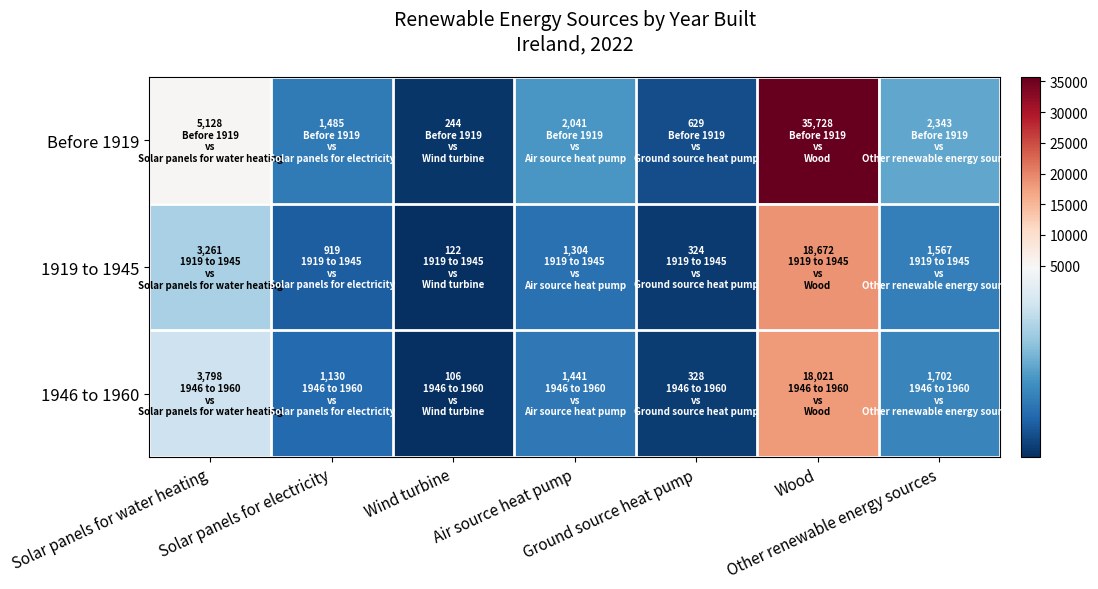

Reading left to right, transcribe all the data shown in this chart.

Before 1919: Solar panels for water heating=5128	Solar panels for electricity=1485	Wind turbine=244	Air source heat pump=2041	Ground source heat pump=629	Wood=35728	Other renewable energy sources=2343
1919 to 1945: Solar panels for water heating=3261	Solar panels for electricity=919	Wind turbine=122	Air source heat pump=1304	Ground source heat pump=324	Wood=18672	Other renewable energy sources=1567
1946 to 1960: Solar panels for water heating=3798	Solar panels for electricity=1130	Wind turbine=106	Air source heat pump=1441	Ground source heat pump=328	Wood=18021	Other renewable energy sources=1702